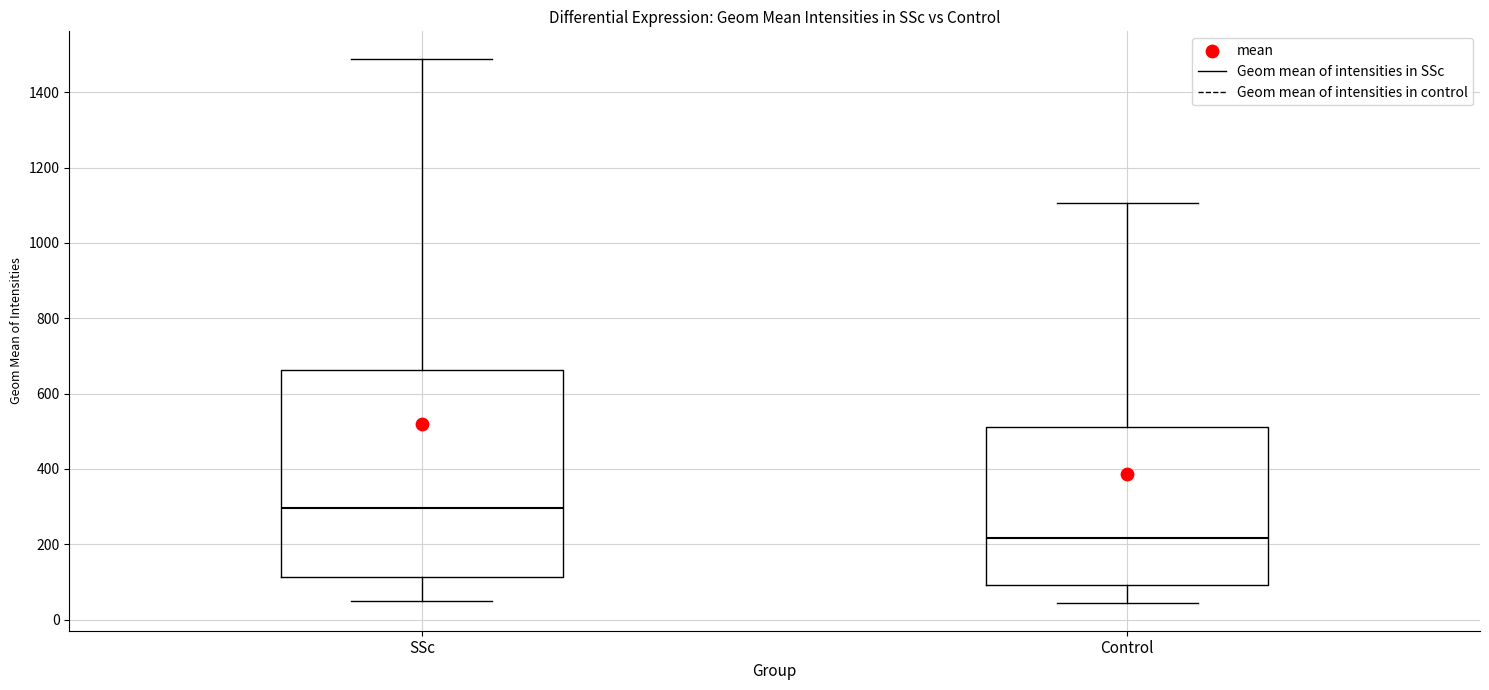

Which box's median line is the lowest?

Control